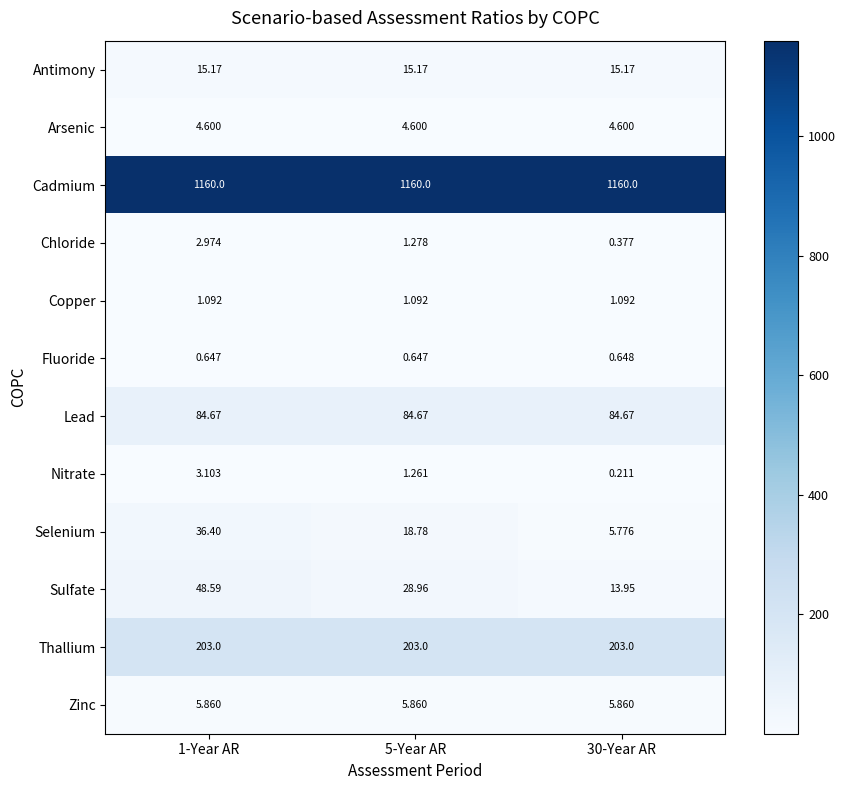

Between 5-Year AR and 30-Year AR, which series saw the biggest shift?

Sulfate